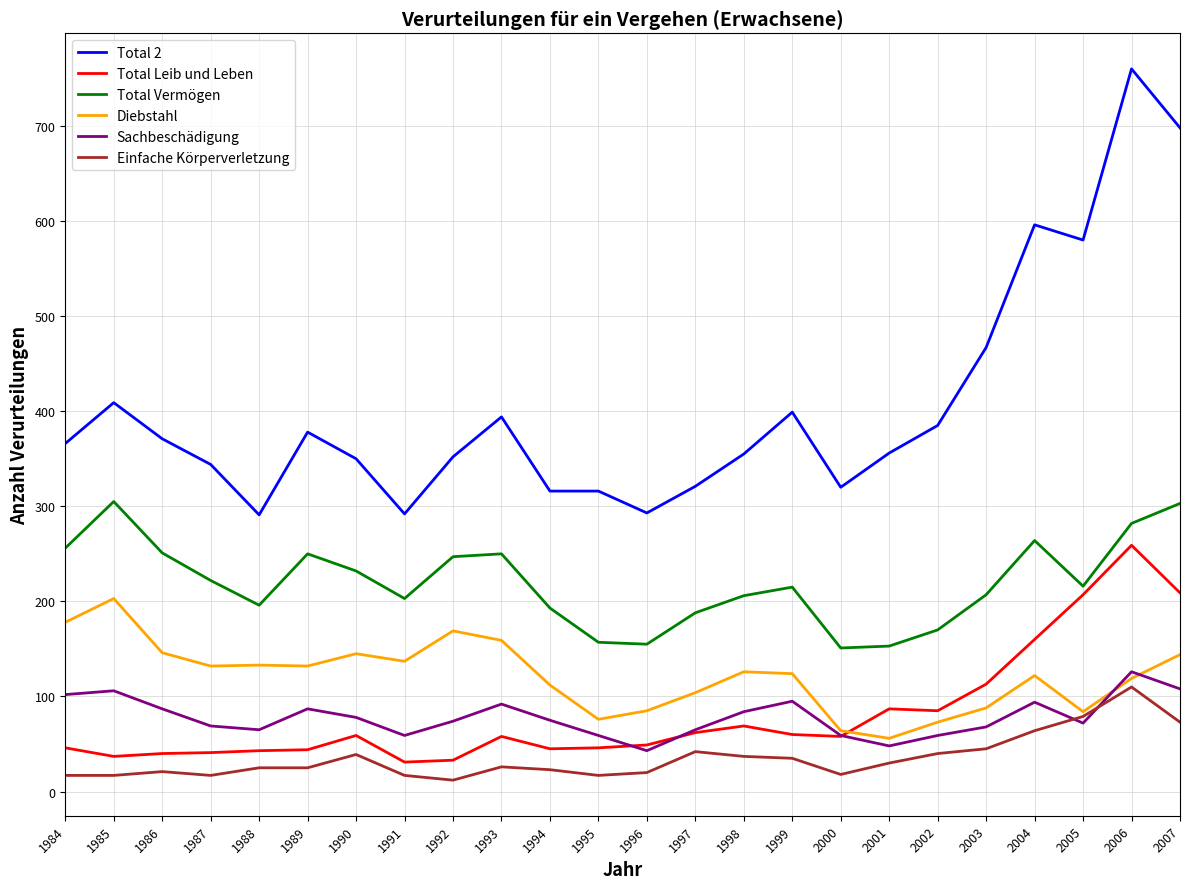

What is the total value across all series at 1994?

764